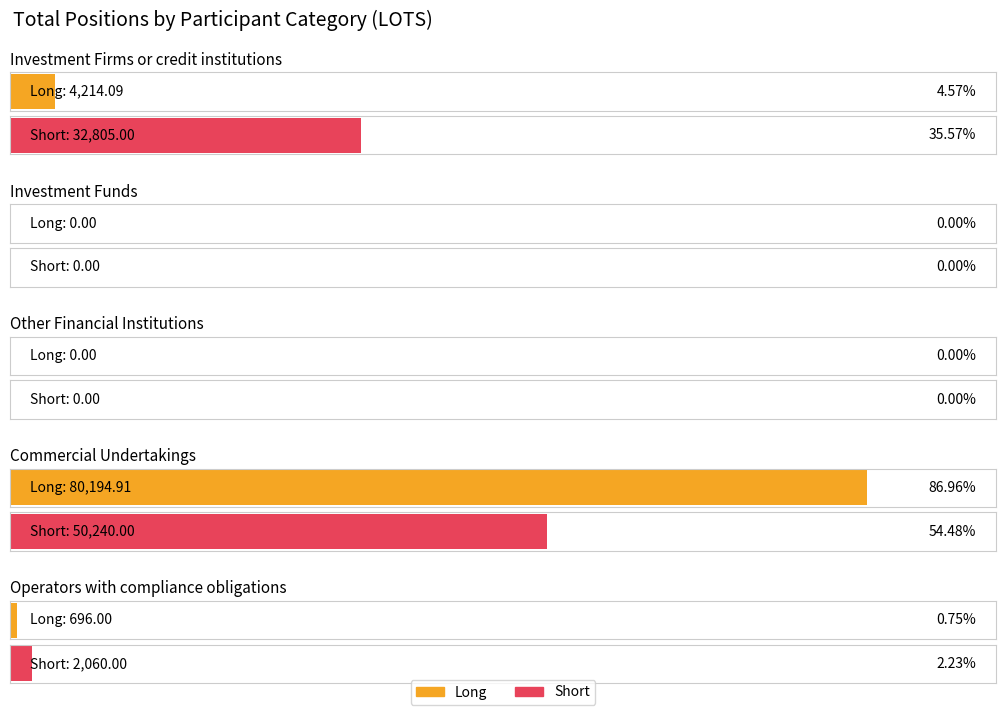

Are the bars grouped side by side (vs. stacked)?

Yes